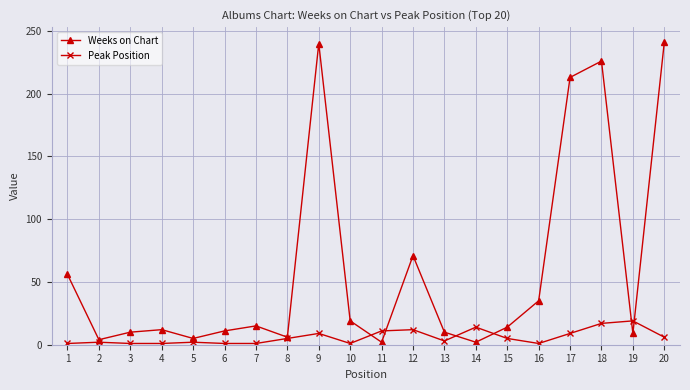

How many series are shown in this chart?

2